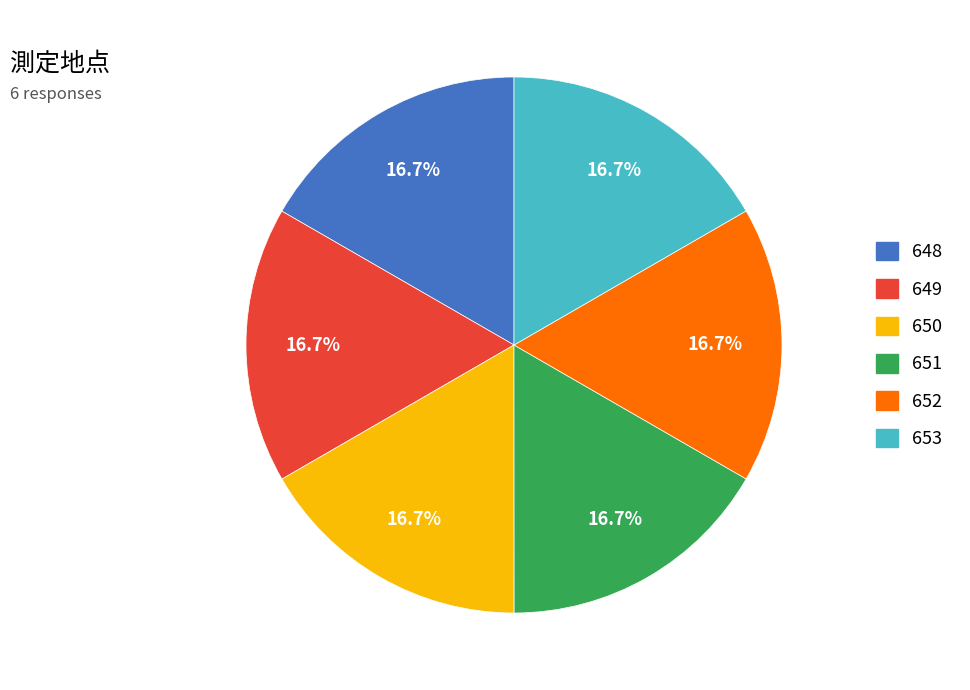

How many segments does this pie chart have?

6